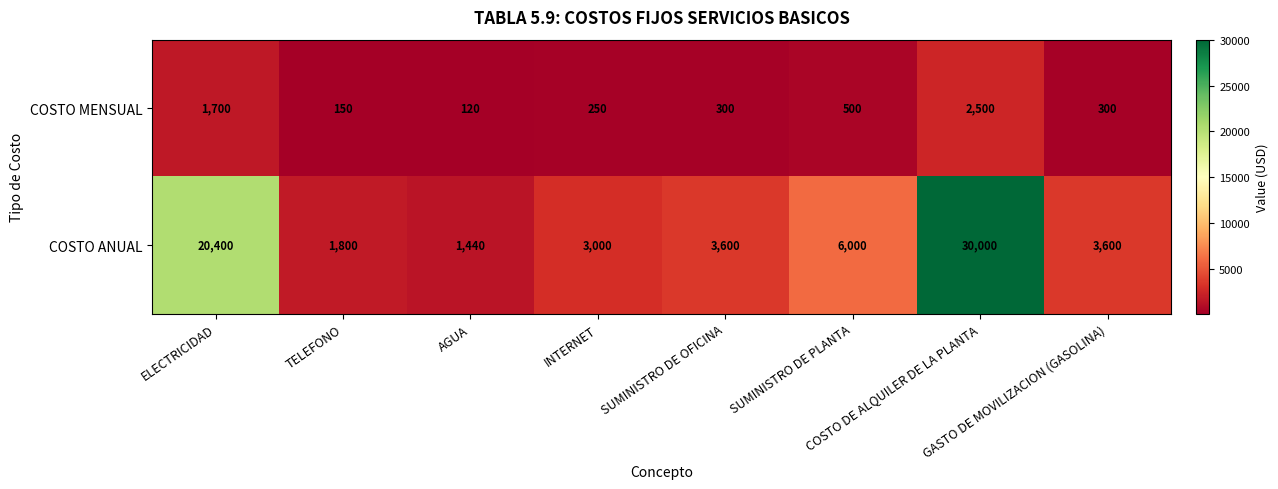

Which series has the largest range (max minus min)?

COSTO ANUAL